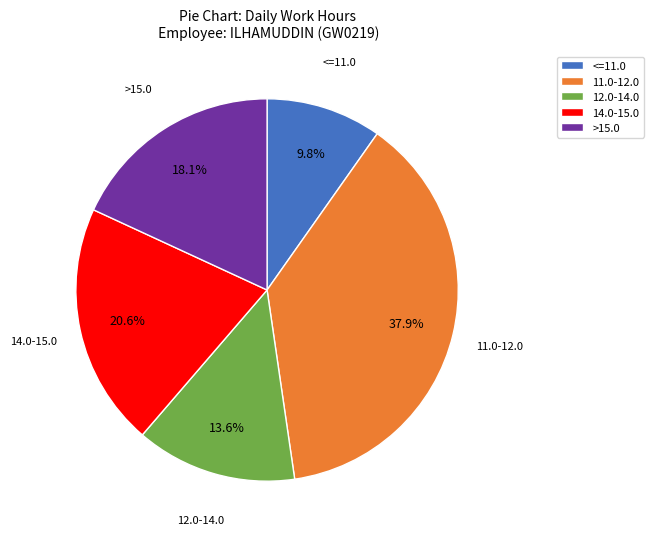

How many slices are in this pie chart?

5